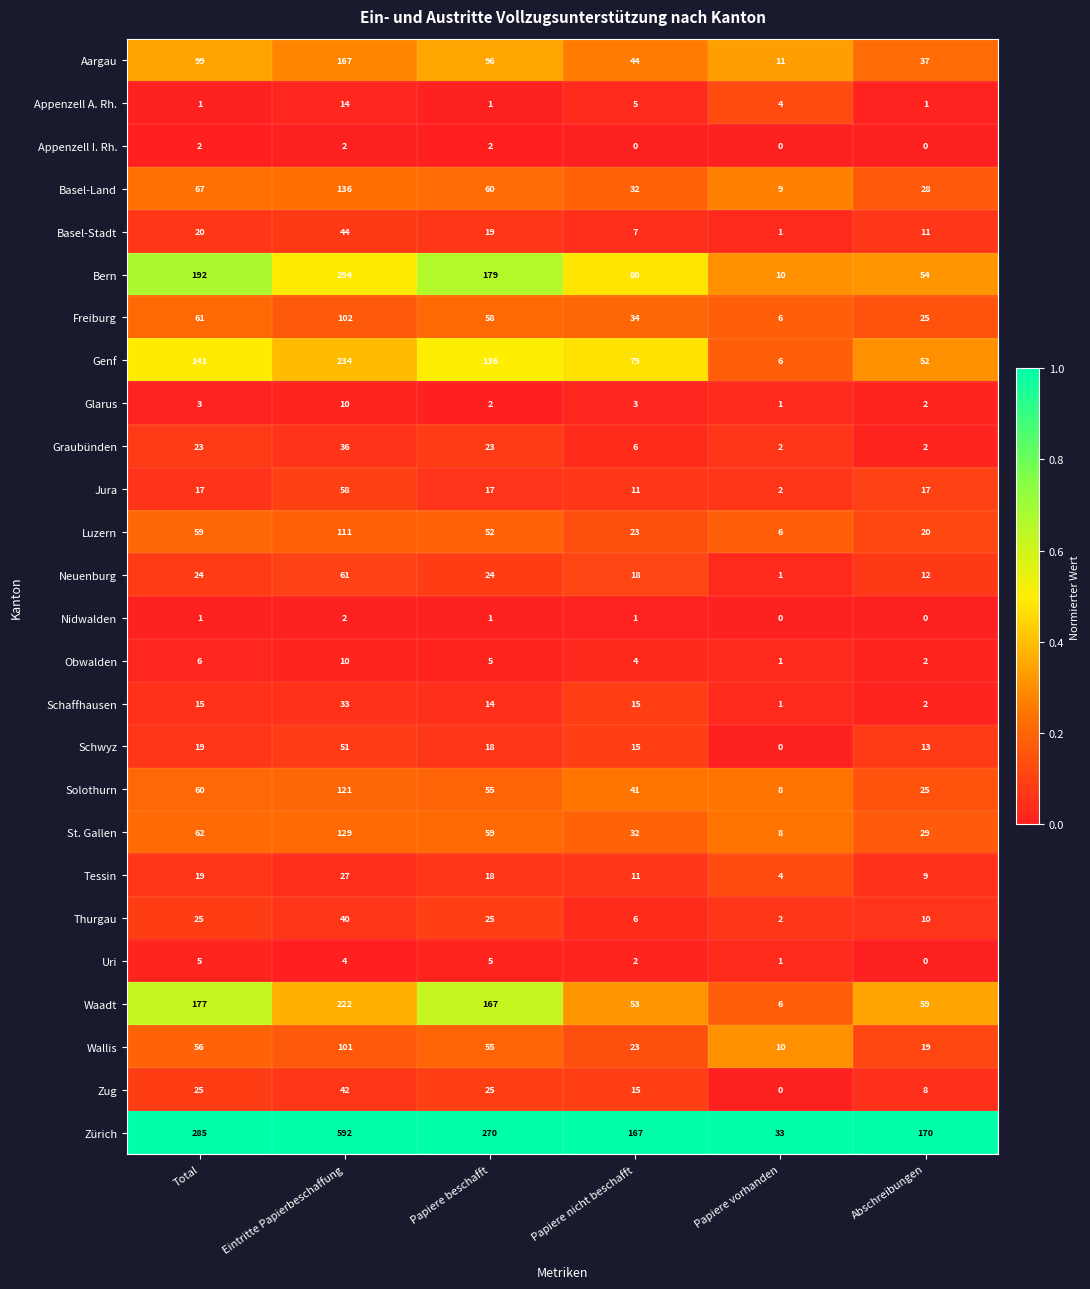

Where is Luzern nearest to the value 58?

Total